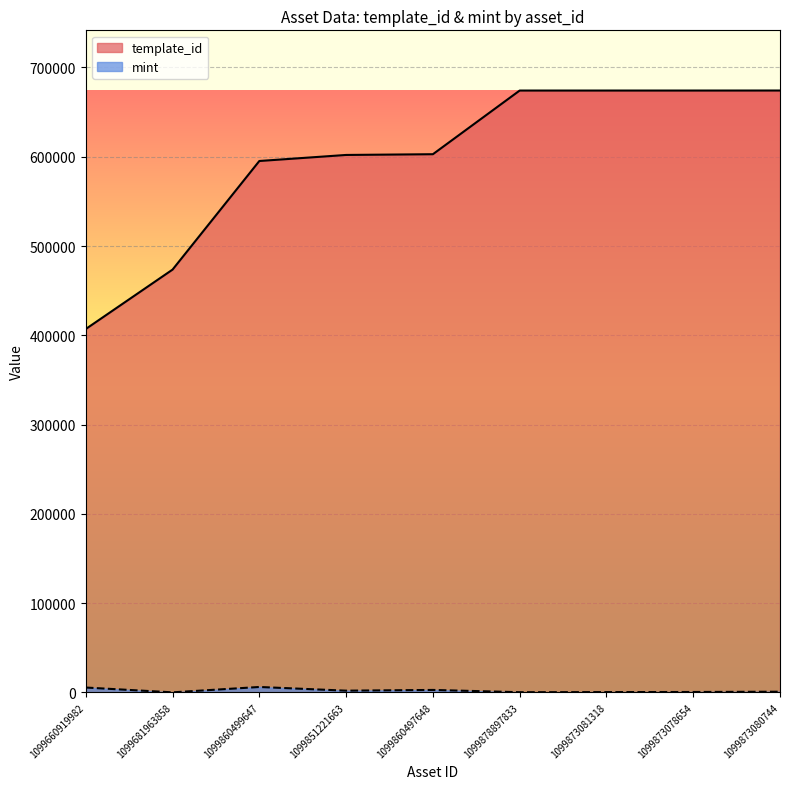

Rank the series by their average value, from highest to lowest.

template_id, mint